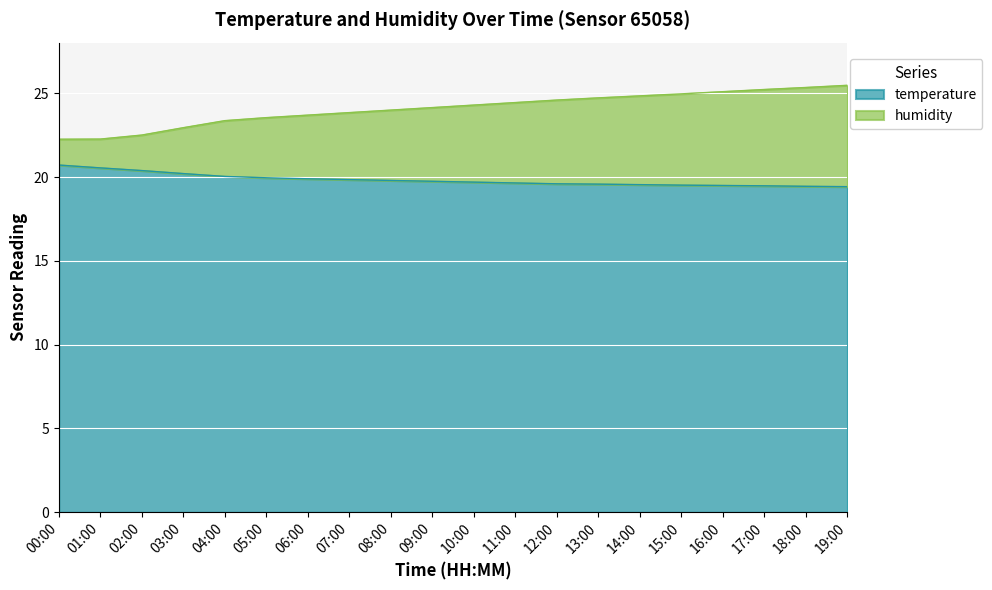

Reading left to right, what are all the values shown in this chart?

temperature: 00:00=20.7	01:00=20.6	02:00=20.4	03:00=20.2	04:00=20.0	05:00=20.0	06:00=19.9	07:00=19.9	08:00=19.8	09:00=19.8	10:00=19.7	11:00=19.6	12:00=19.6	13:00=19.6	14:00=19.6	15:00=19.5	16:00=19.5	17:00=19.5	18:00=19.4	19:00=19.4
humidity: 00:00=22.3	01:00=22.3	02:00=22.5	03:00=23.0	04:00=23.4	05:00=23.6	06:00=23.7	07:00=23.9	08:00=24.0	09:00=24.2	10:00=24.3	11:00=24.4	12:00=24.6	13:00=24.7	14:00=24.8	15:00=25.0	16:00=25.1	17:00=25.2	18:00=25.4	19:00=25.5